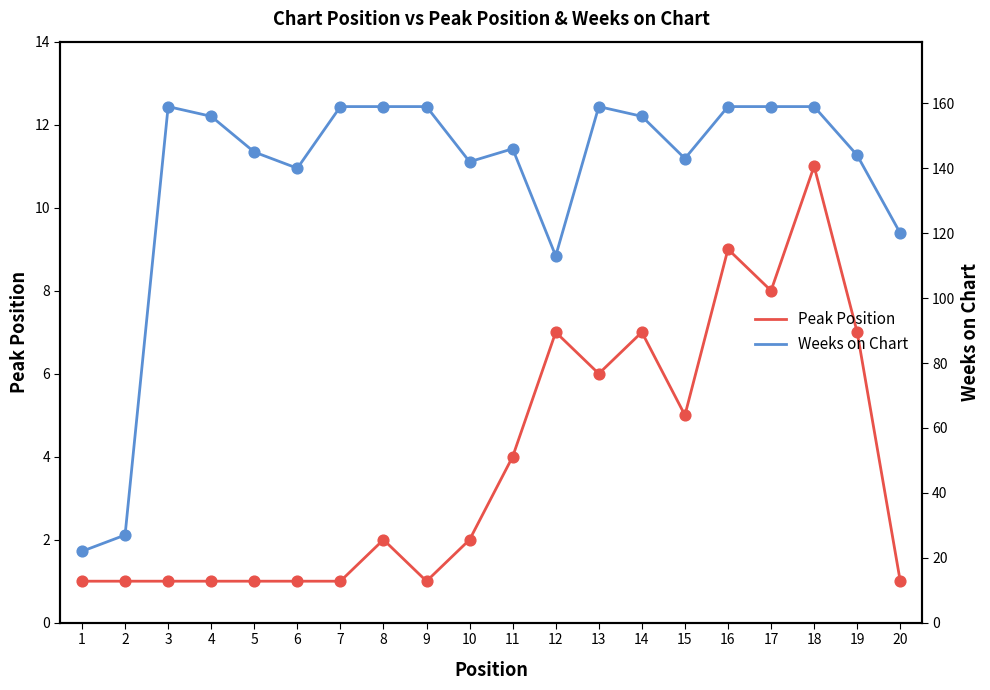

Which series has the widest spread of Y values?

Weeks on Chart